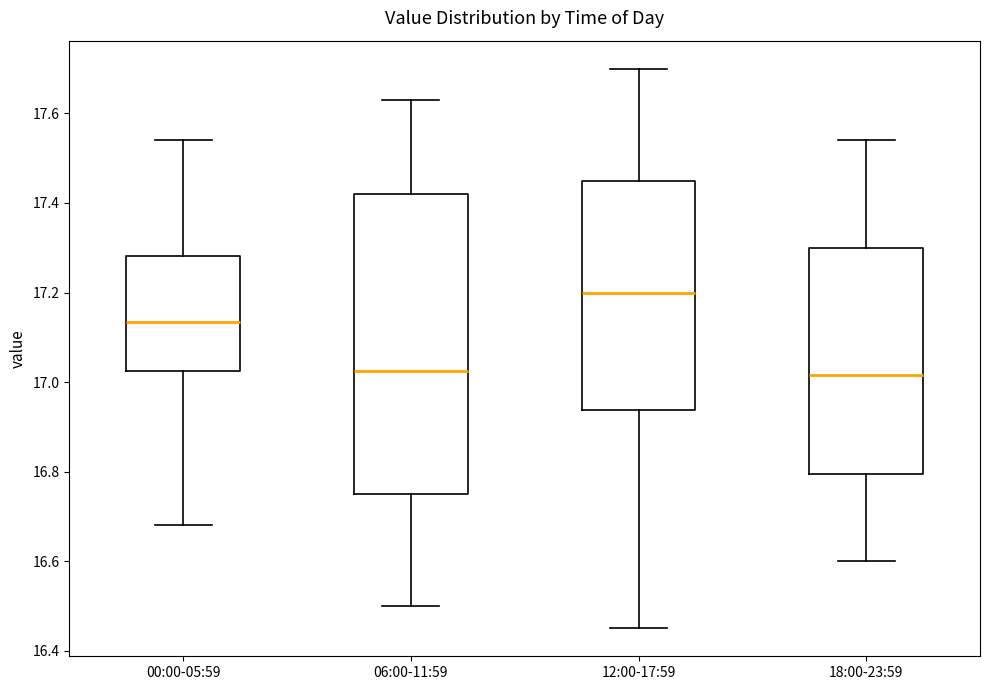

Reading left to right, transcribe this box plot: for each box, give where its median line is, the range the box spans, and where its two whiskers end, as read against the y-axis. The values are not printed on the chart, so give them approximately, as read against the axis.

00:00-05:59: median 17.14, box 17.02 to 17.28, whiskers 16.68 to 17.54
06:00-11:59: median 17.02, box 16.76 to 17.42, whiskers 16.50 to 17.64
12:00-17:59: median 17.20, box 16.94 to 17.46, whiskers 16.46 to 17.70
18:00-23:59: median 17.02, box 16.80 to 17.30, whiskers 16.60 to 17.54